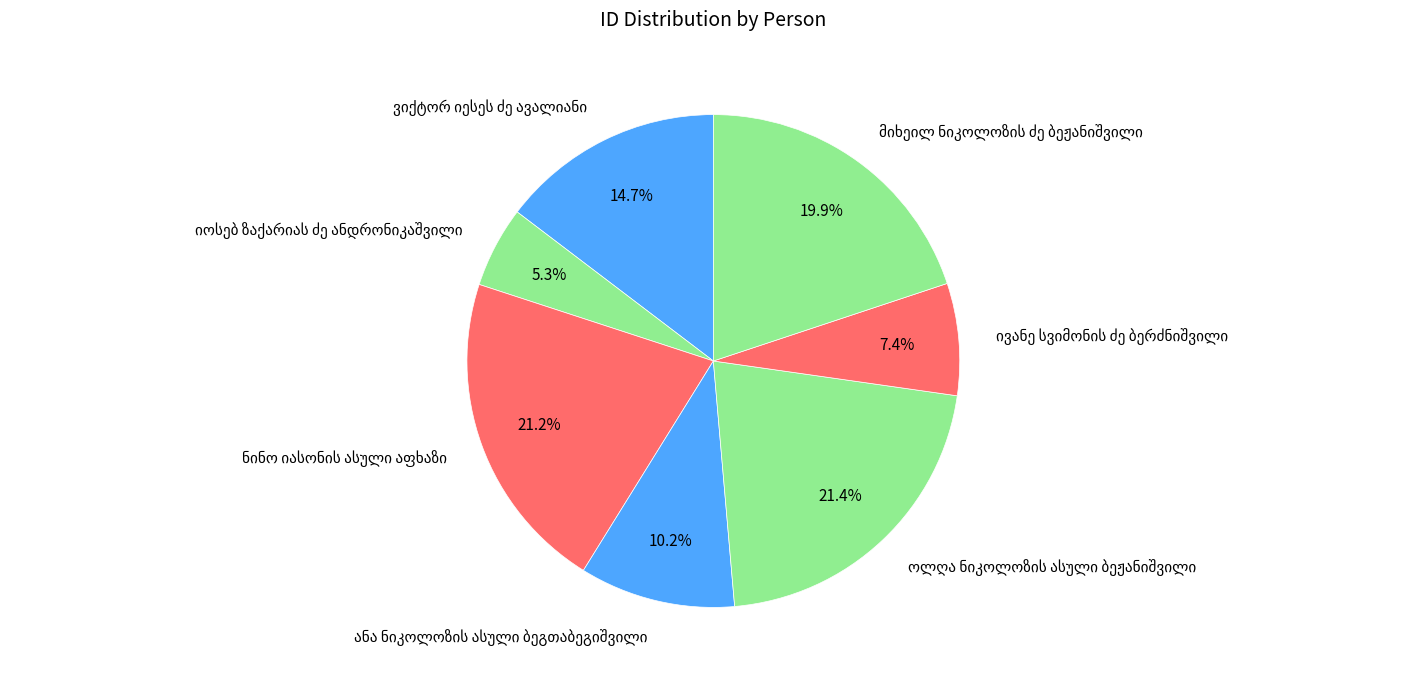

Is there any slice that represents more than half of the pie?

No